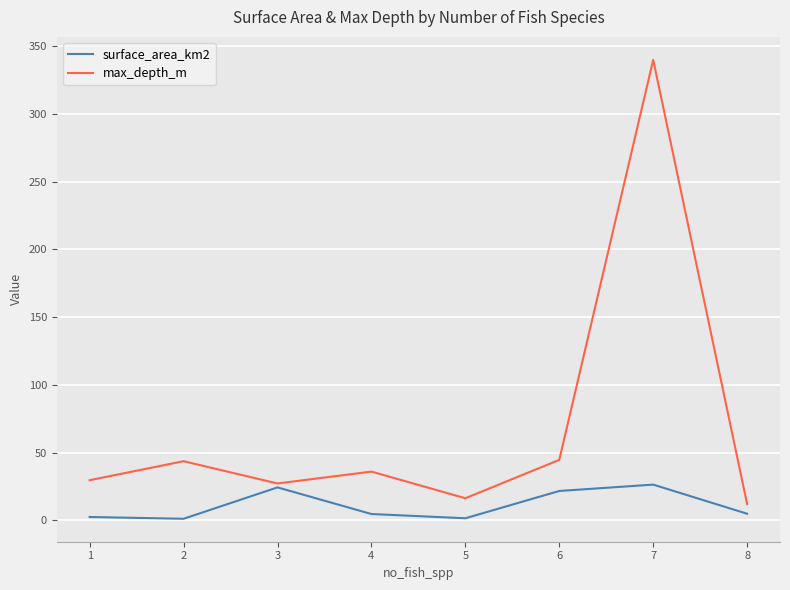

List the series in order of their peak value, highest first.

max_depth_m, surface_area_km2